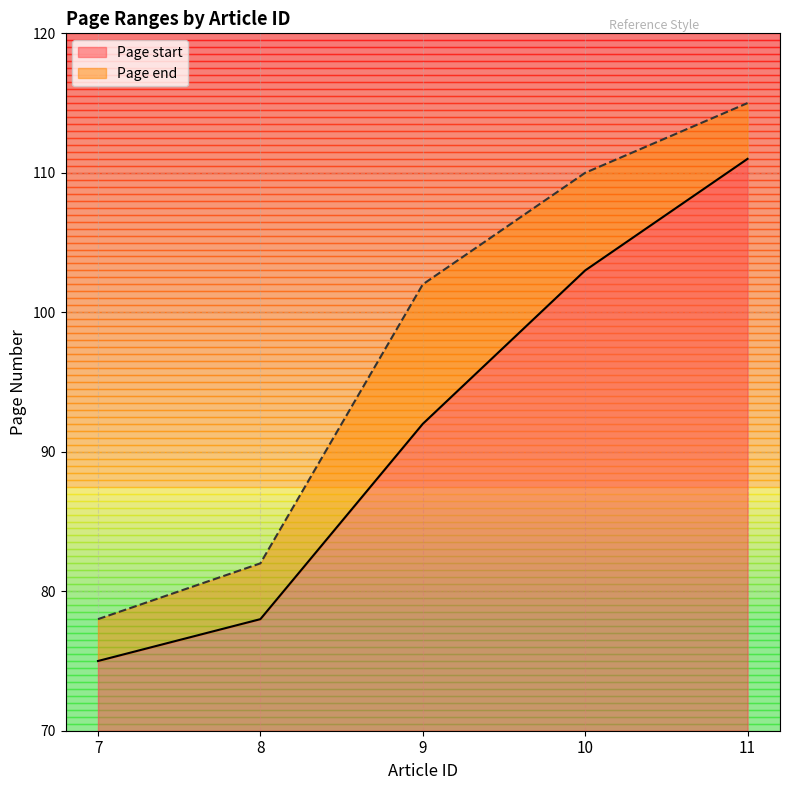

Which category has the highest value in the Page end series?

11